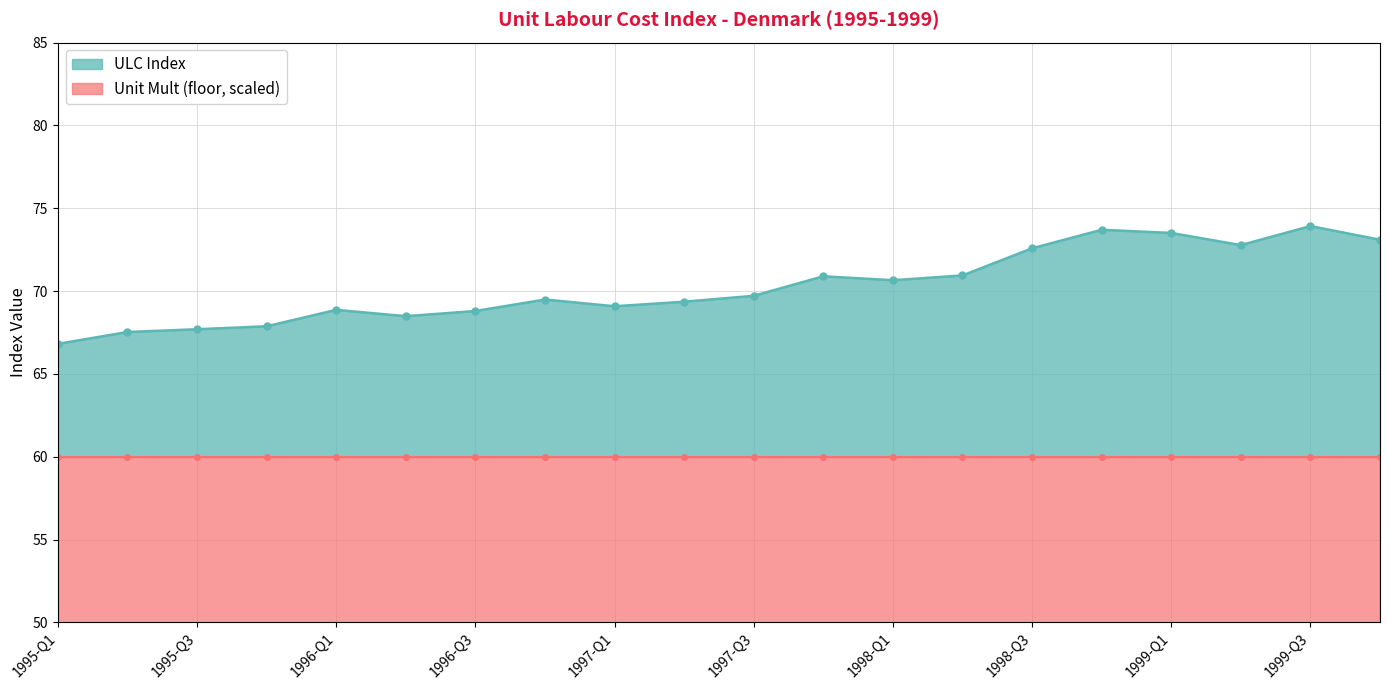

Which category has the lowest value across all series?

1995-Q1